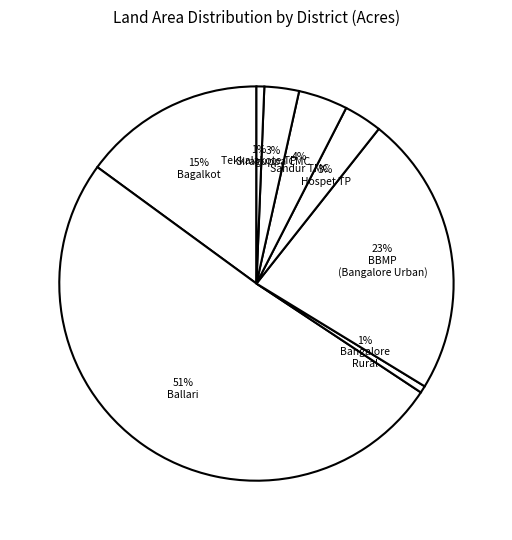

Which category accounts for the majority?

51% Ballari